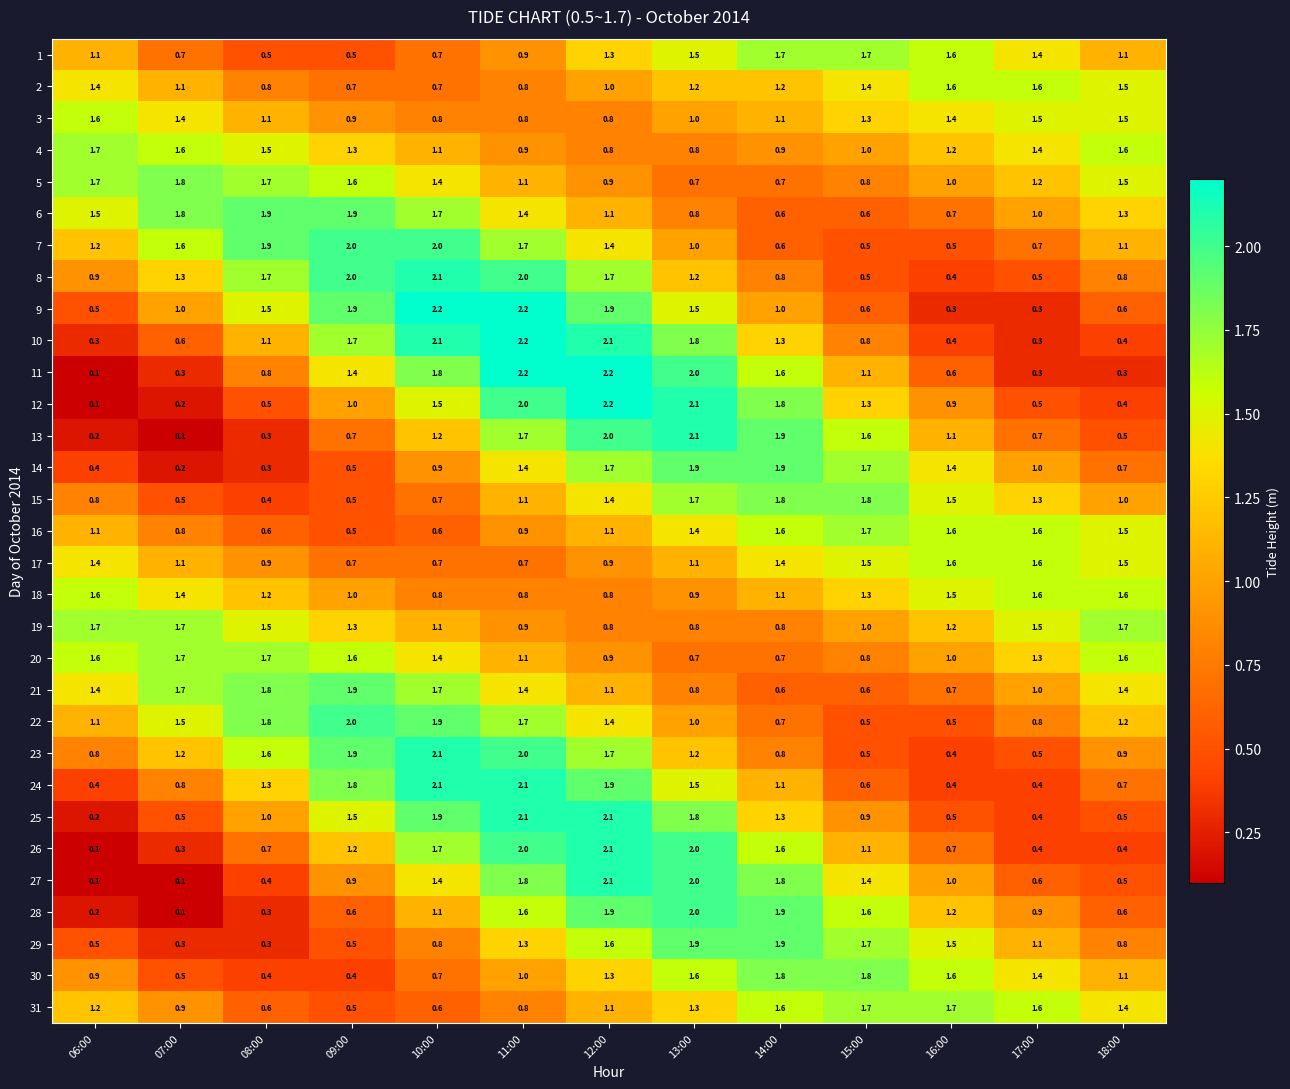

At which category is the sum across all series the highest?

12:00